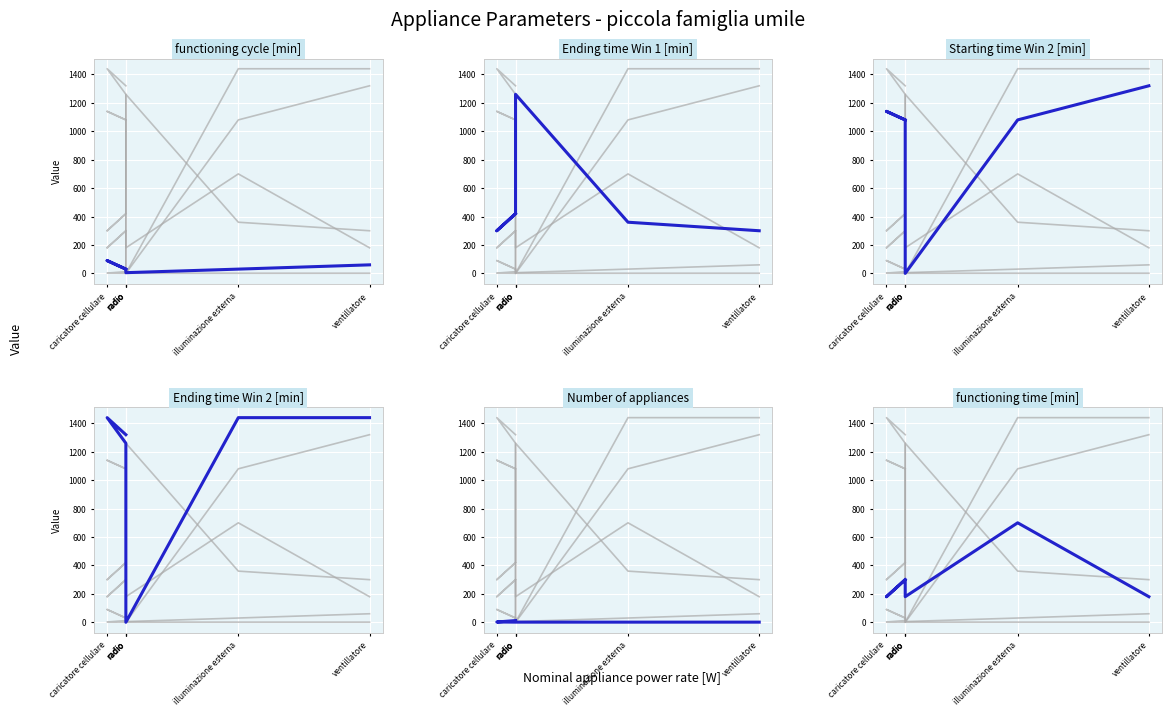

Where is the first local maximum for Ending time Win 2 [min]?

caricatore cellulare